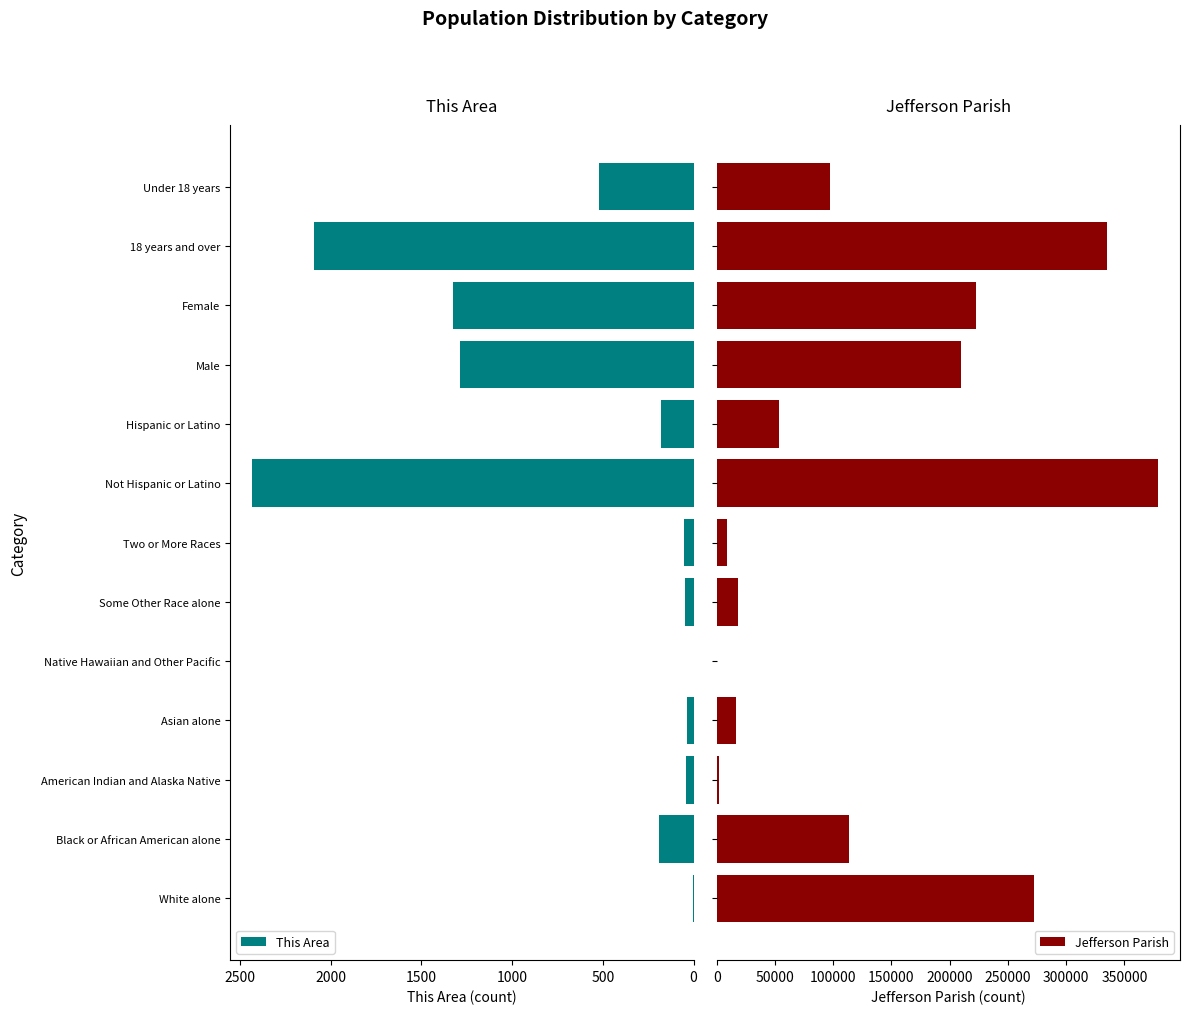

Which series has the largest total across all categories?

Jefferson Parish